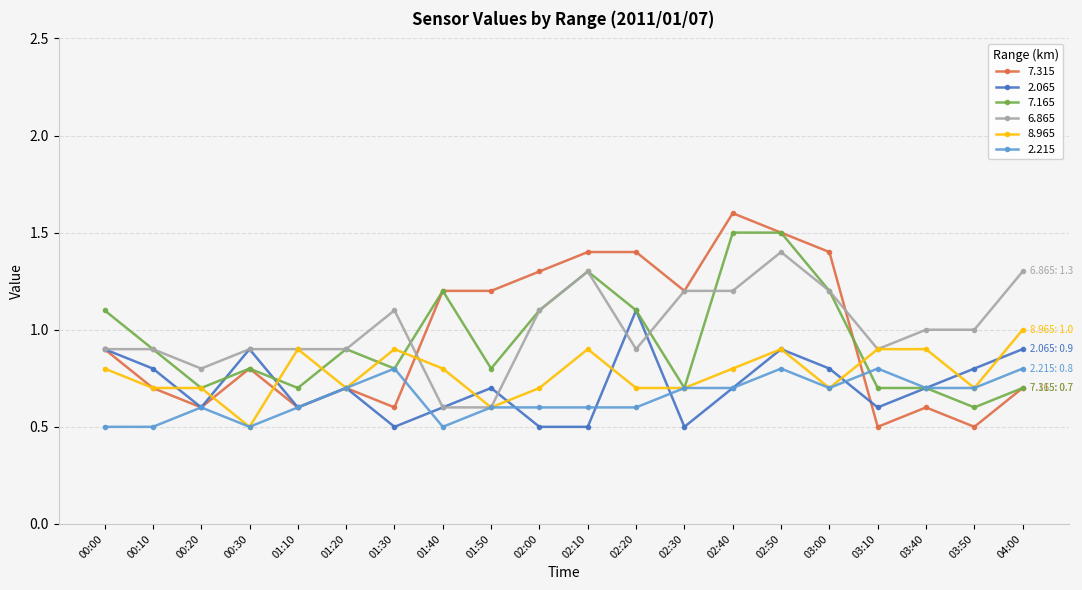

What is the difference between the maximum and minimum values in the 8.965 series?

0.5